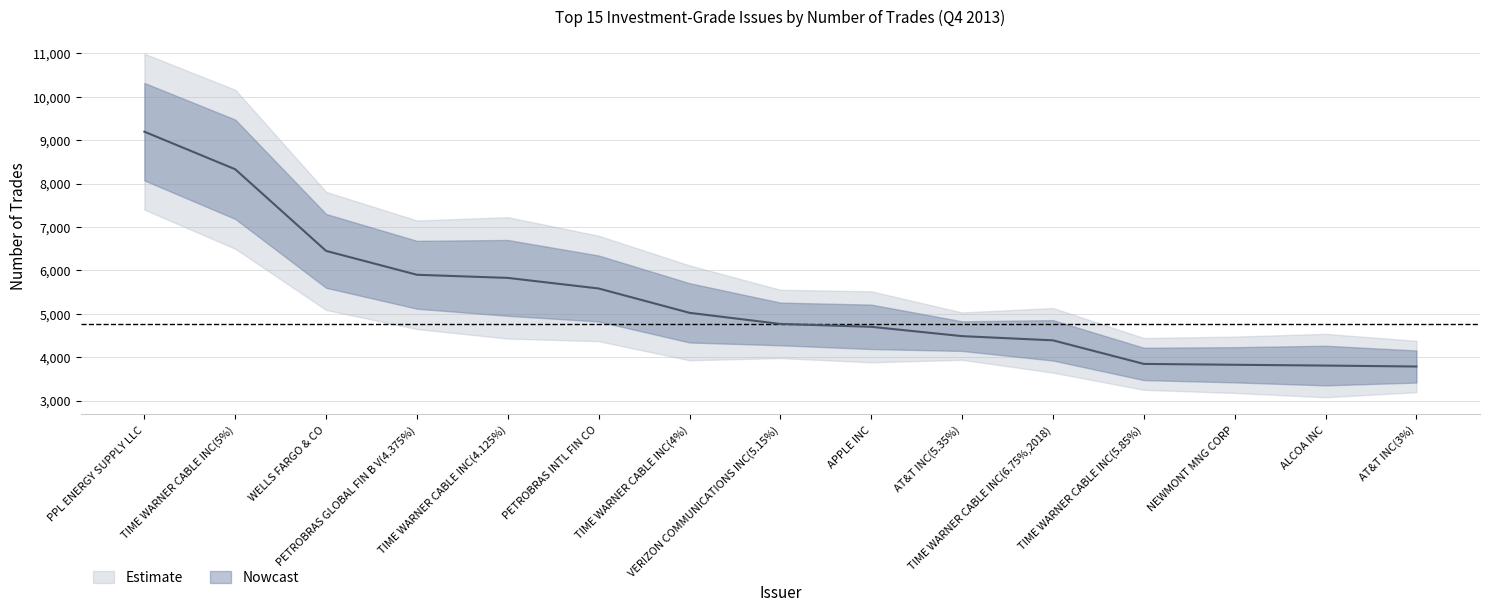

What is the difference between the values at TIME WARNER CABLE INC(6.75%,2018) and VERIZON COMMUNICATIONS INC(5.15%)?

378